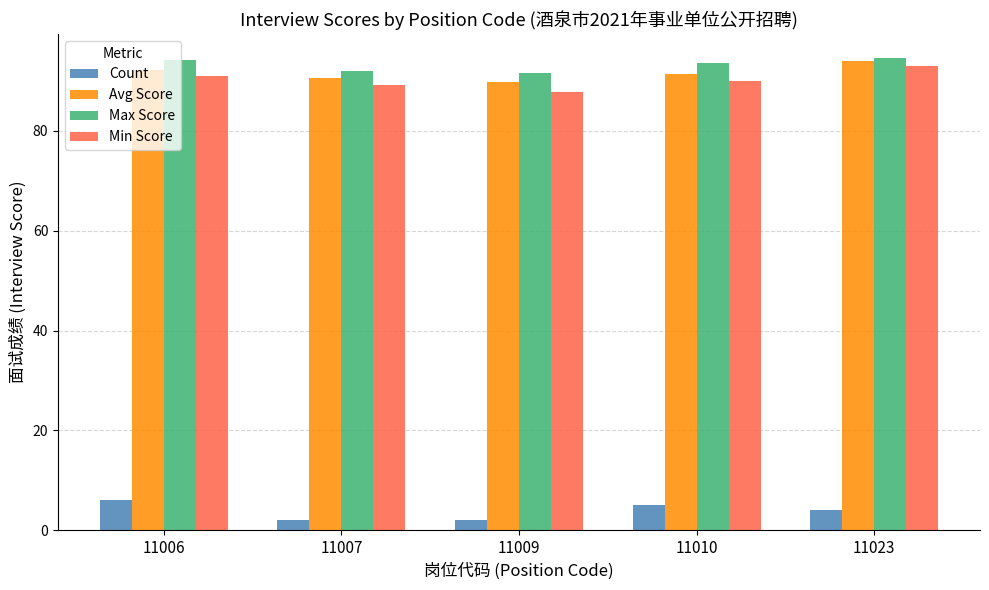

Is it true that Max Score equals 132.4 at 11010?

False